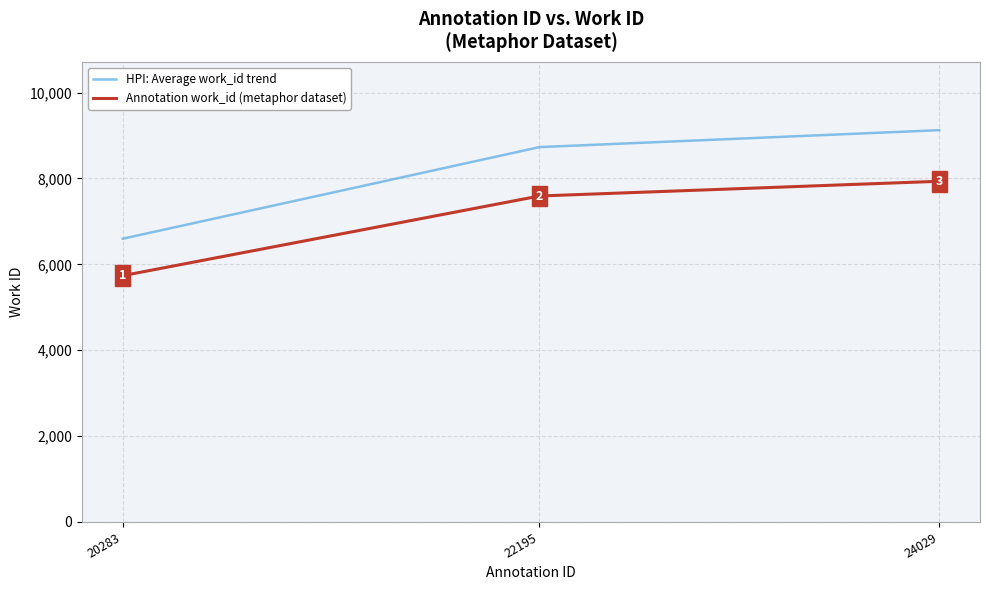

Between 22195 and 20283, which is larger?

22195